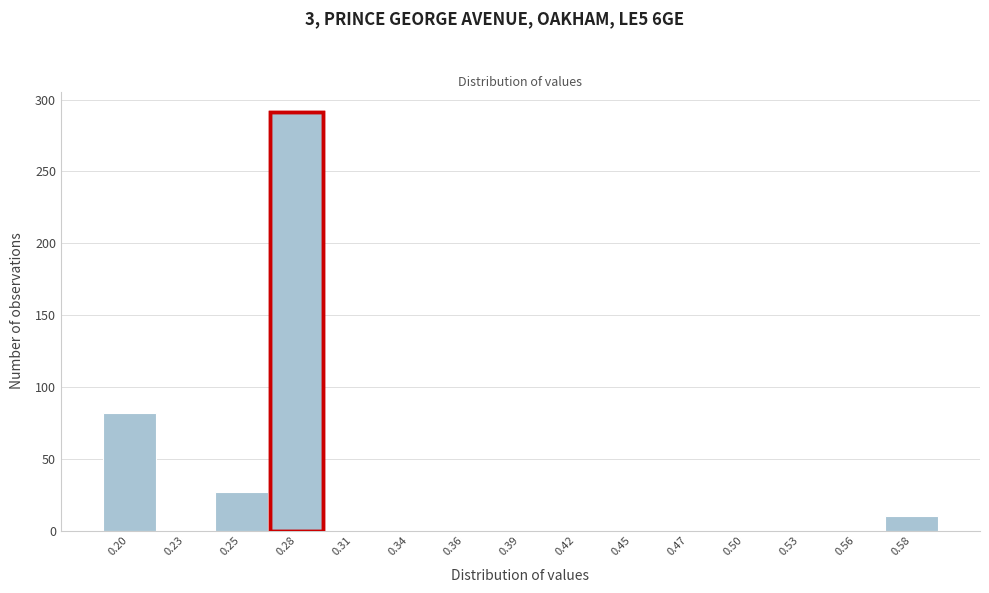

Reading right to left, list all the values displayed in this chart.

0.58=10	0.56=0	0.53=0	0.50=0	0.47=0	0.45=0	0.42=0	0.39=0	0.36=0	0.34=0	0.31=0	0.28=291	0.25=27	0.23=0	0.20=82